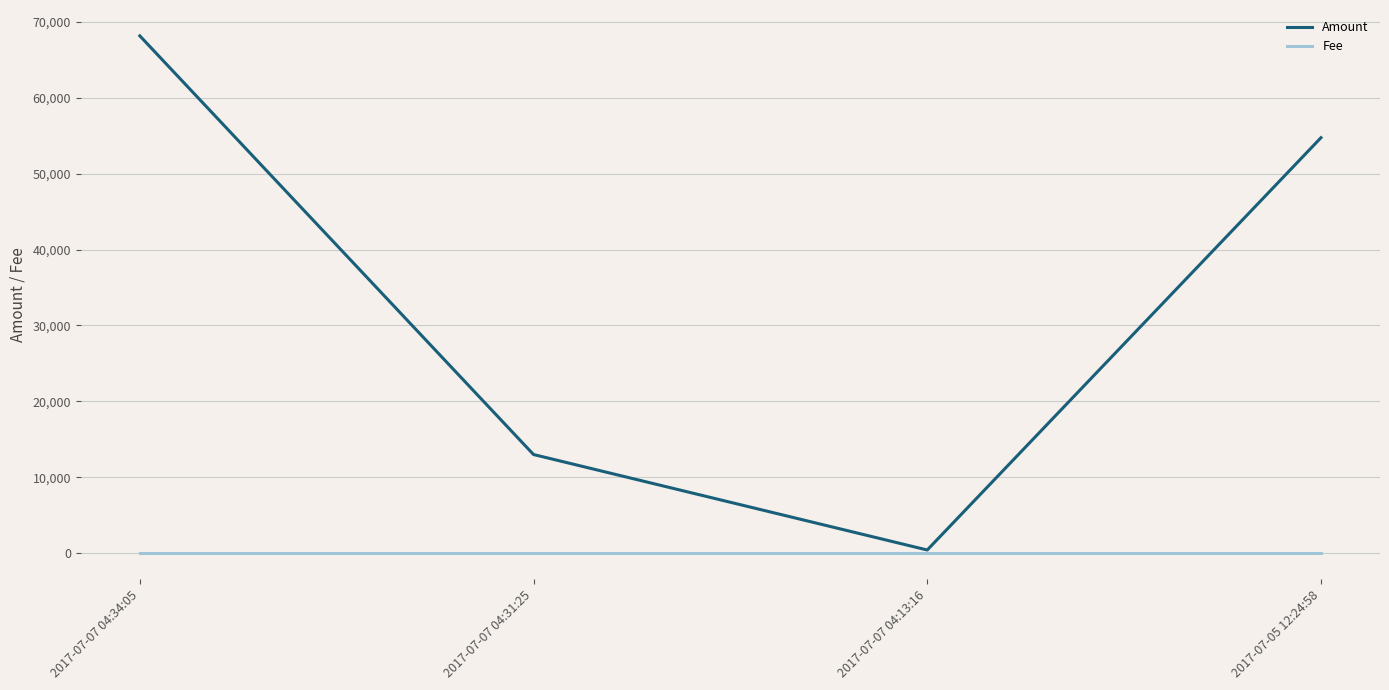

What is the greatest value displayed?

68146.6